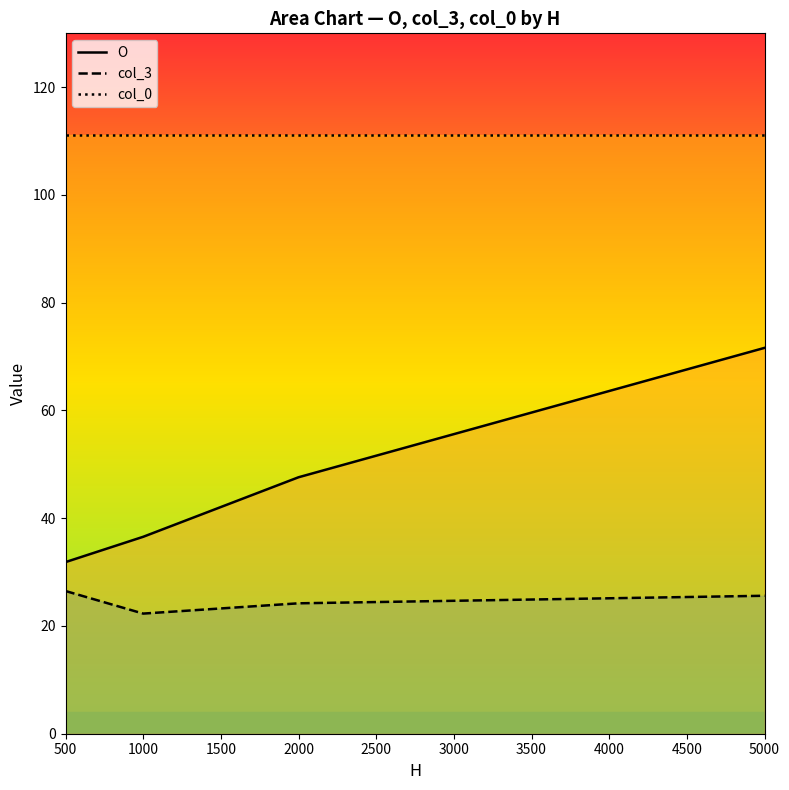

The col_3 series shows 24.2 at 2000. True or false?

True